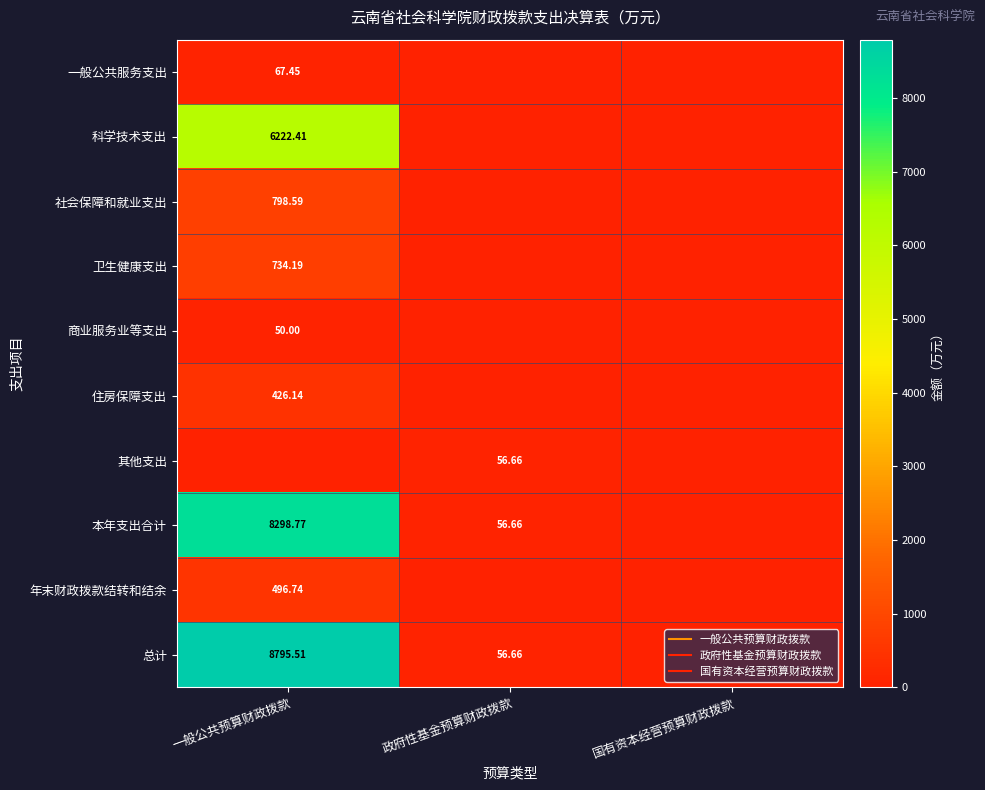

List the labels in order of 科学技术支出 value, smallest first.

政府性基金预算财政拨款, 国有资本经营预算财政拨款, 一般公共预算财政拨款